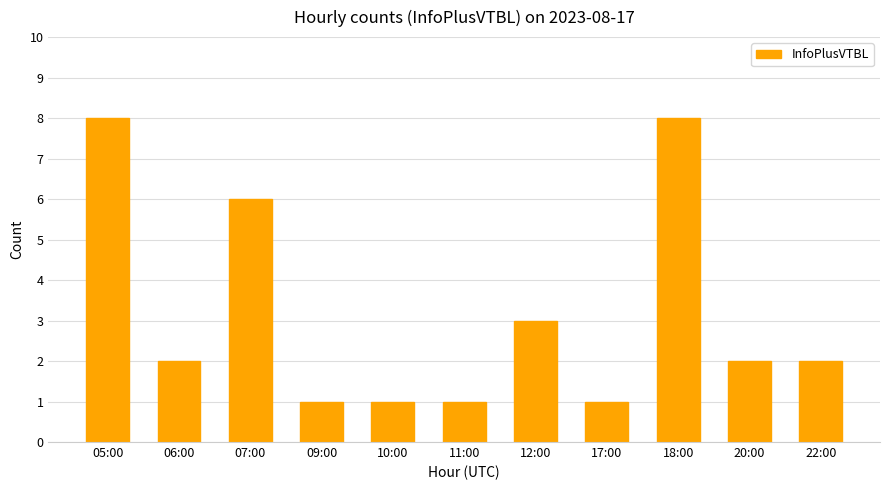

Which has a higher value, 17:00 or 05:00?

05:00